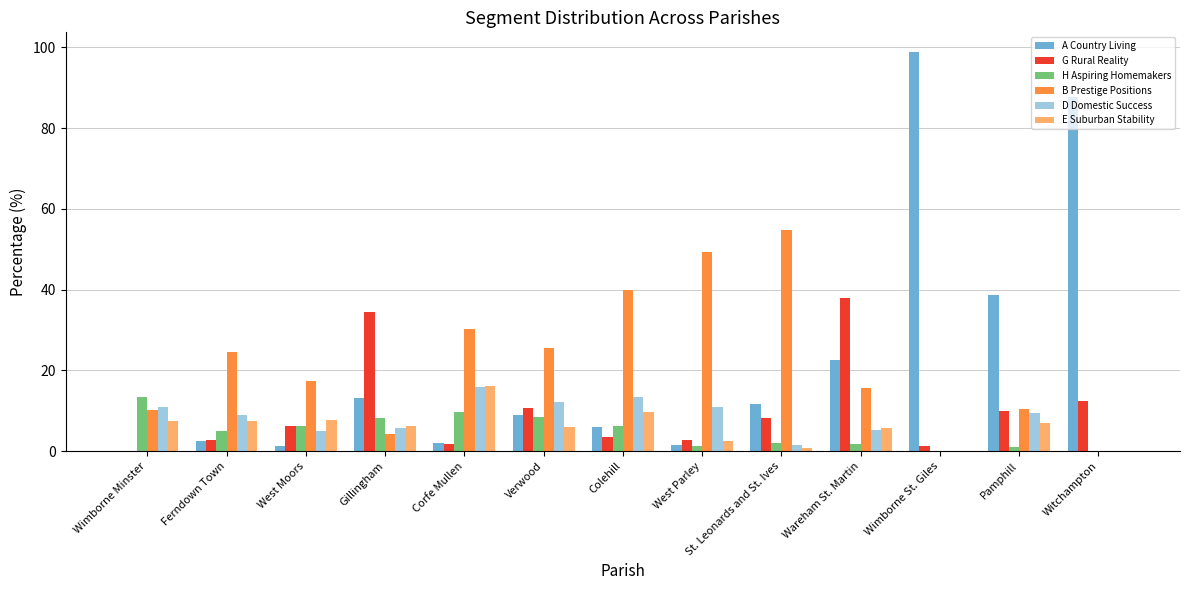

The H Aspiring Homemakers series shows 2.7 at Gillingham. True or false?

False